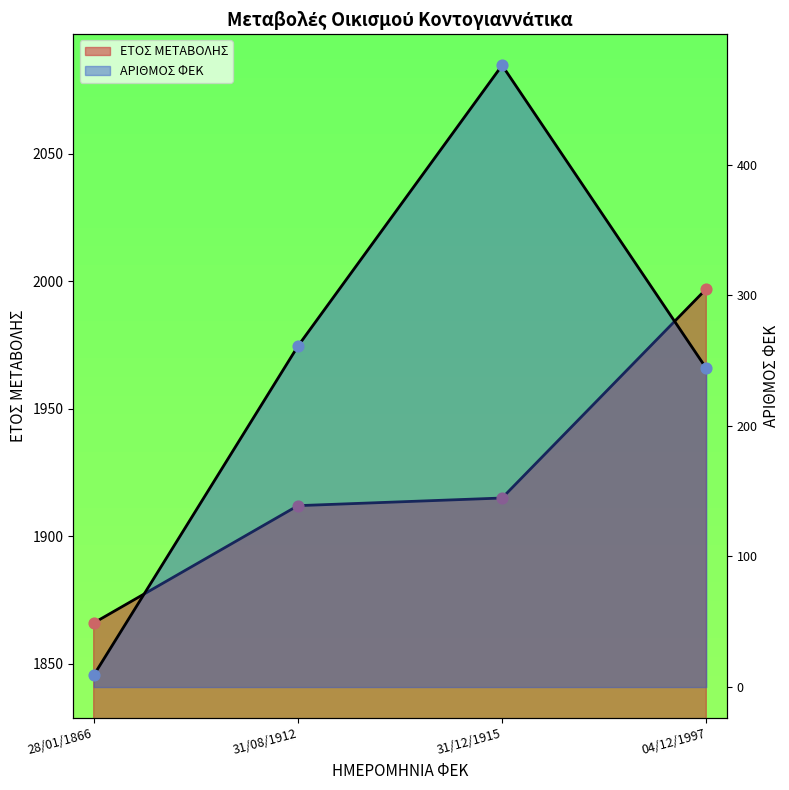

Which series reaches the minimum Y coordinate?

ΑΡΙΘΜΟΣ ΦΕΚ